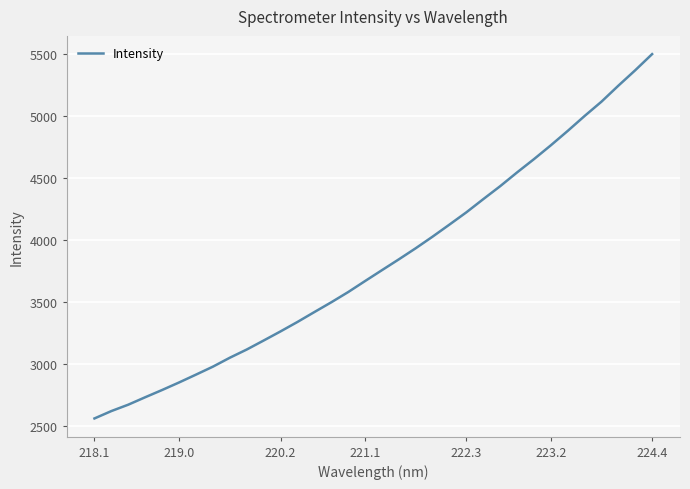

What is the maximum value shown in the chart?

5503.1